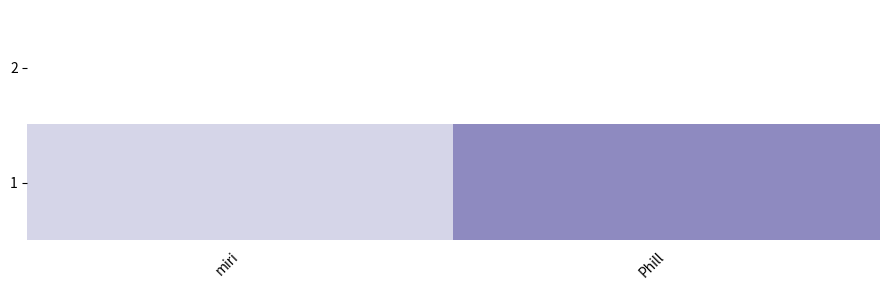

Where is the data nearest to the value 6375?

miri